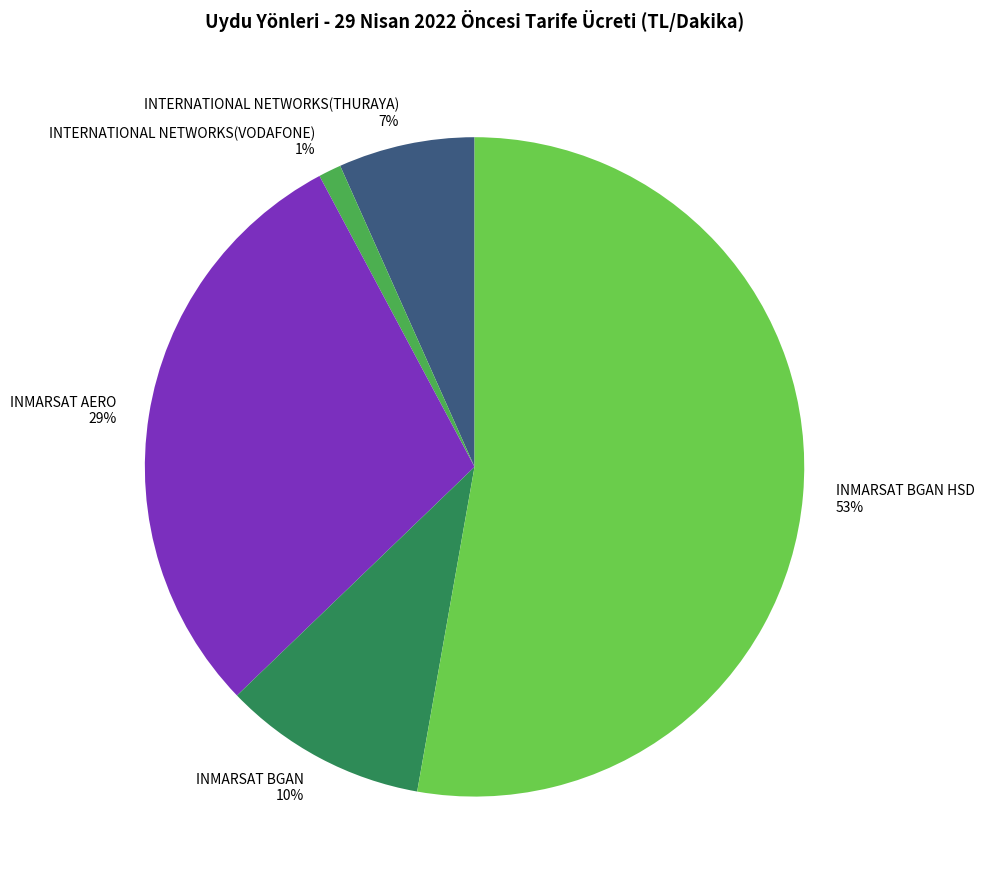

How many slices are in this pie chart?

5